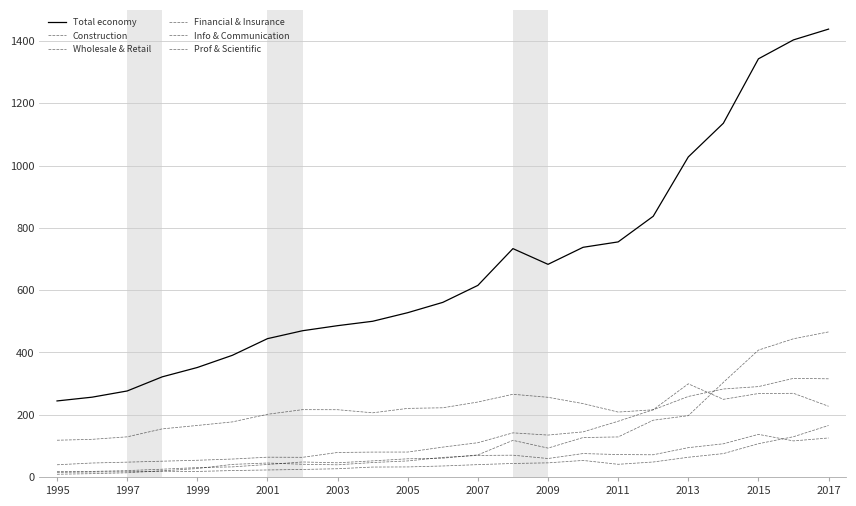

True or false: Wholesale & Retail has more than 2 points higher than both neighbors.

True